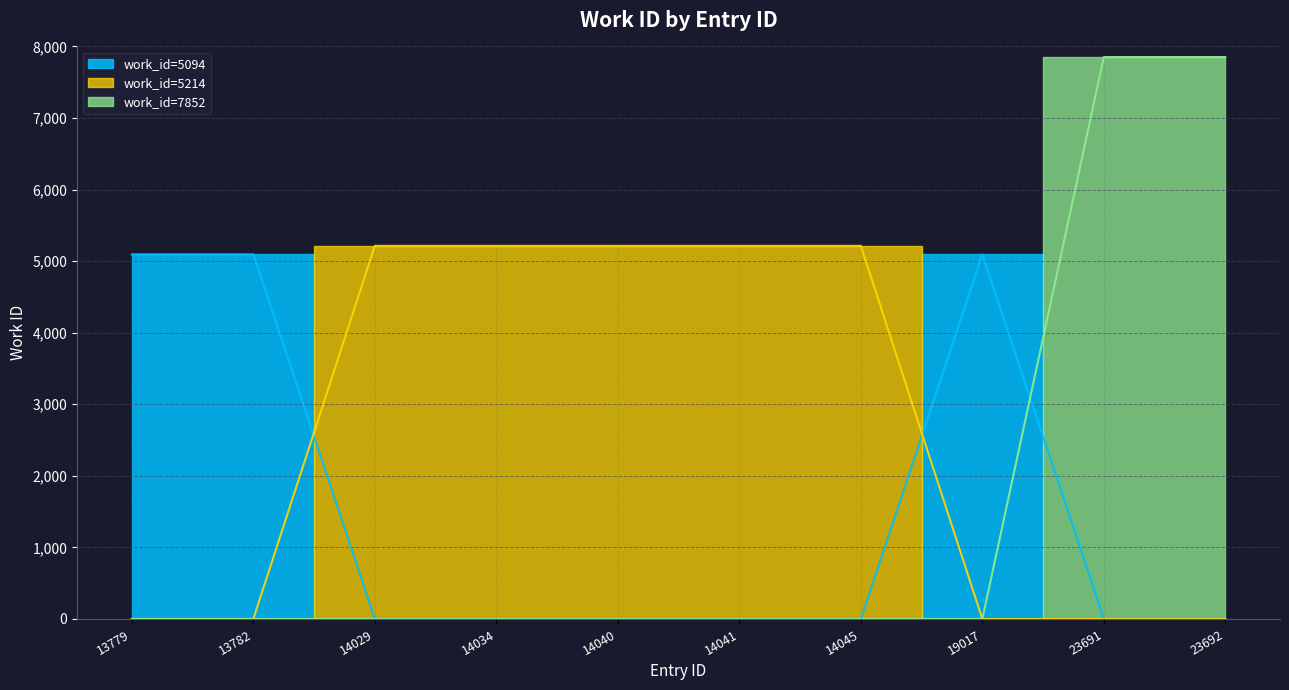

Is it true that the value at 23692 is 7852?

True